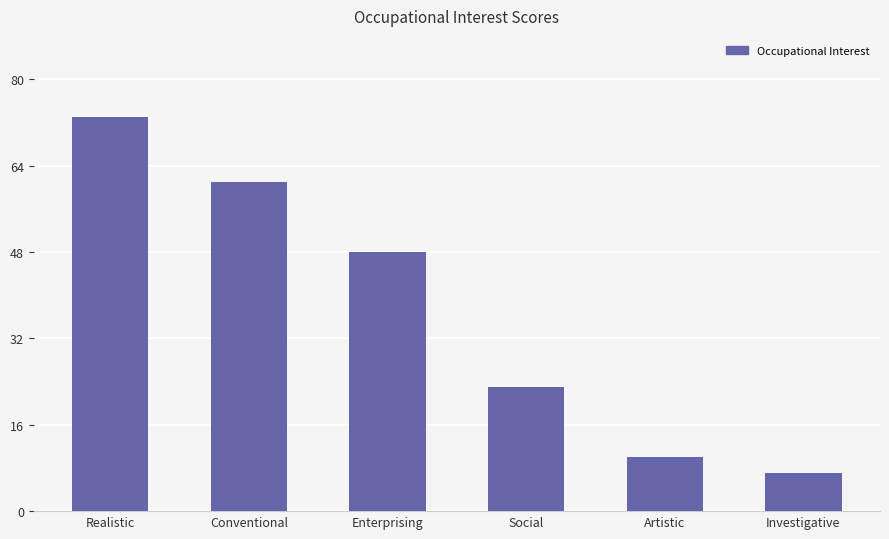

What is the ratio of the value at Artistic to the value at Investigative?

1.4